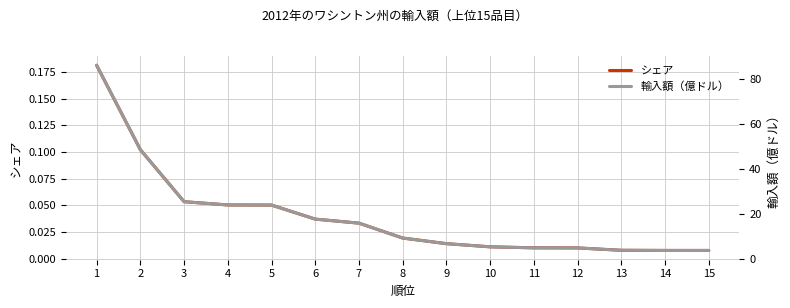

List the labels in order of 輸入額（億ドル） value, largest first.

1, 2, 3, 4, 5, 6, 7, 8, 9, 10, 11, 12, 13, 14, 15